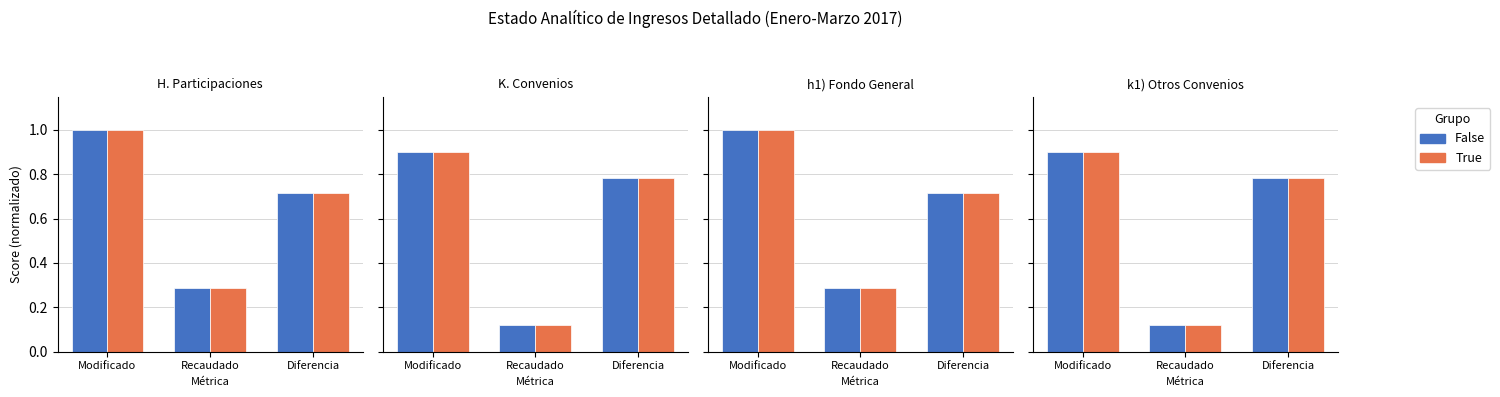

What is the label of the 1st bar from the left?

Modificado